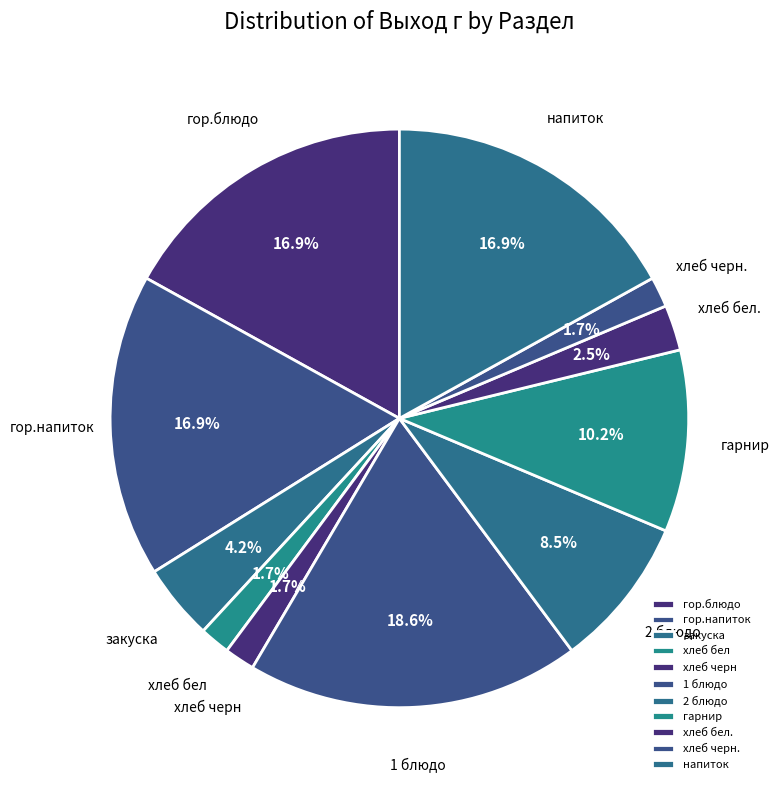

Is it true that гарнир is 10% of the pie?

True